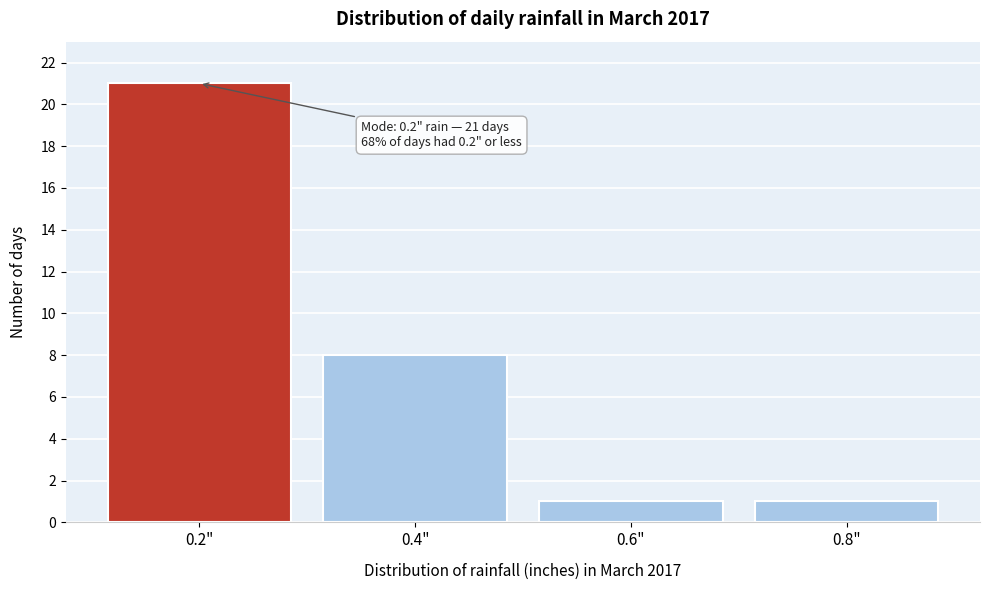

Over which range of the x-axis is the bar tallest?

0.1 to 0.3